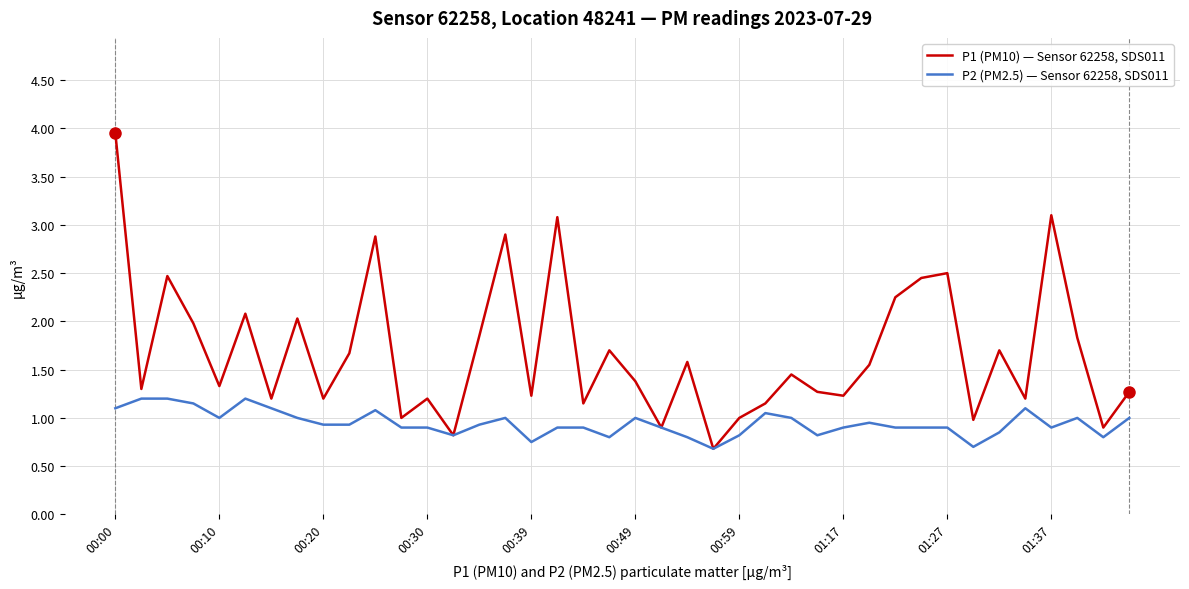

Rank the series by their average value, from highest to lowest.

P1 (PM10) — Sensor 62258, SDS011, P2 (PM2.5) — Sensor 62258, SDS011